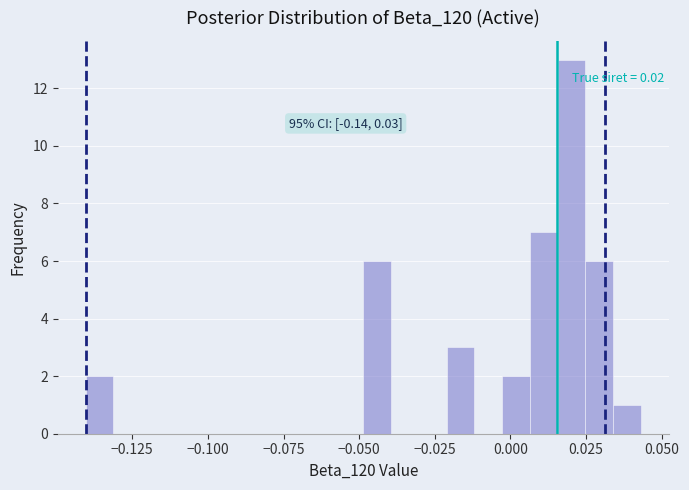

Around what value on the x-axis is the tallest bar? Give the approximate position of its centre, as read against the axis.

0.020